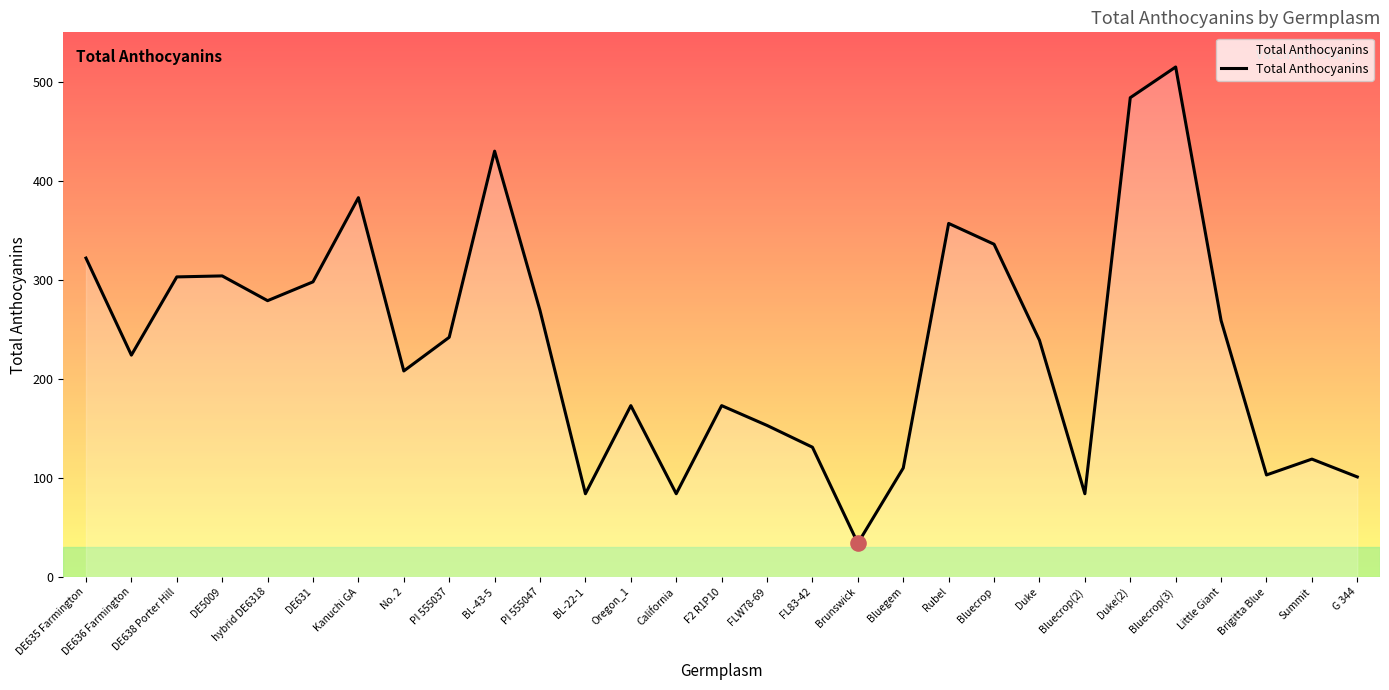

Between Brunswick and Bluecrop, which is larger?

Bluecrop